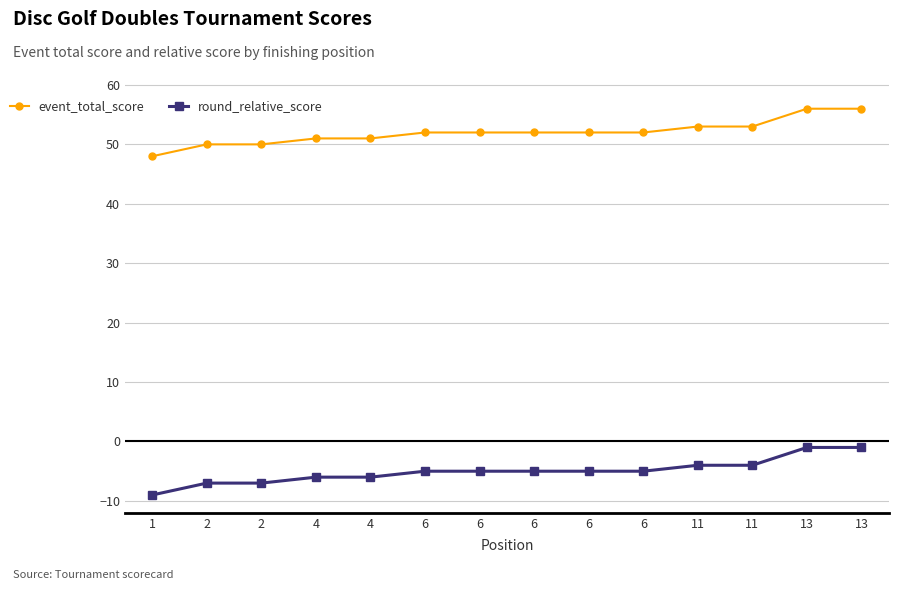

What is the value of the event_total_score point at the 12th from the left?

53